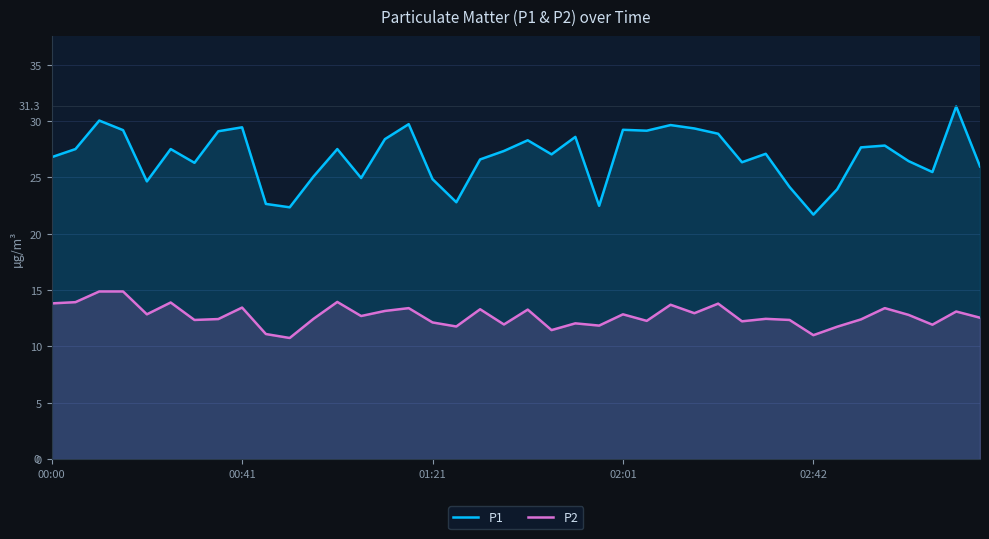

True or false: P1 has more than 0 interior local peaks.

True